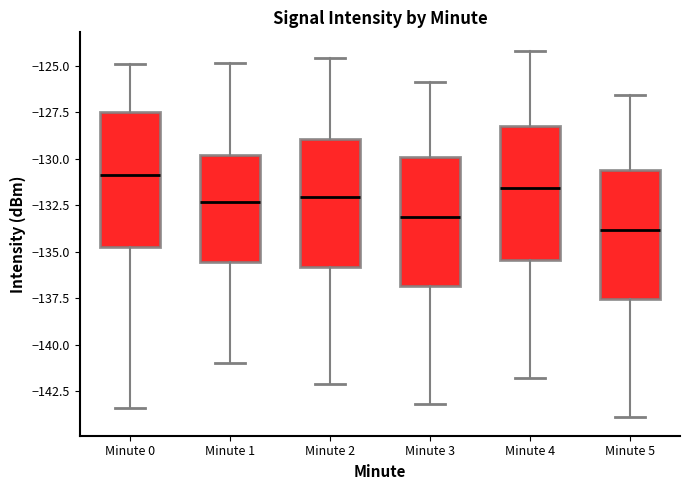

Reading left to right, transcribe this box plot: for each box, give where its median line is, the range the box spans, and where its two whiskers end, as read against the y-axis. The values are not printed on the chart, so give them approximately, as read against the axis.

Minute 0: median -131.0, box -135.0 to -127.5, whiskers -143.5 to -125.0
Minute 1: median -132.5, box -135.5 to -130.0, whiskers -141.0 to -125.0
Minute 2: median -132.0, box -136.0 to -129.0, whiskers -142.0 to -124.5
Minute 3: median -133.0, box -137.0 to -130.0, whiskers -143.0 to -126.0
Minute 4: median -131.5, box -135.5 to -128.0, whiskers -142.0 to -124.0
Minute 5: median -134.0, box -137.5 to -130.5, whiskers -144.0 to -126.5